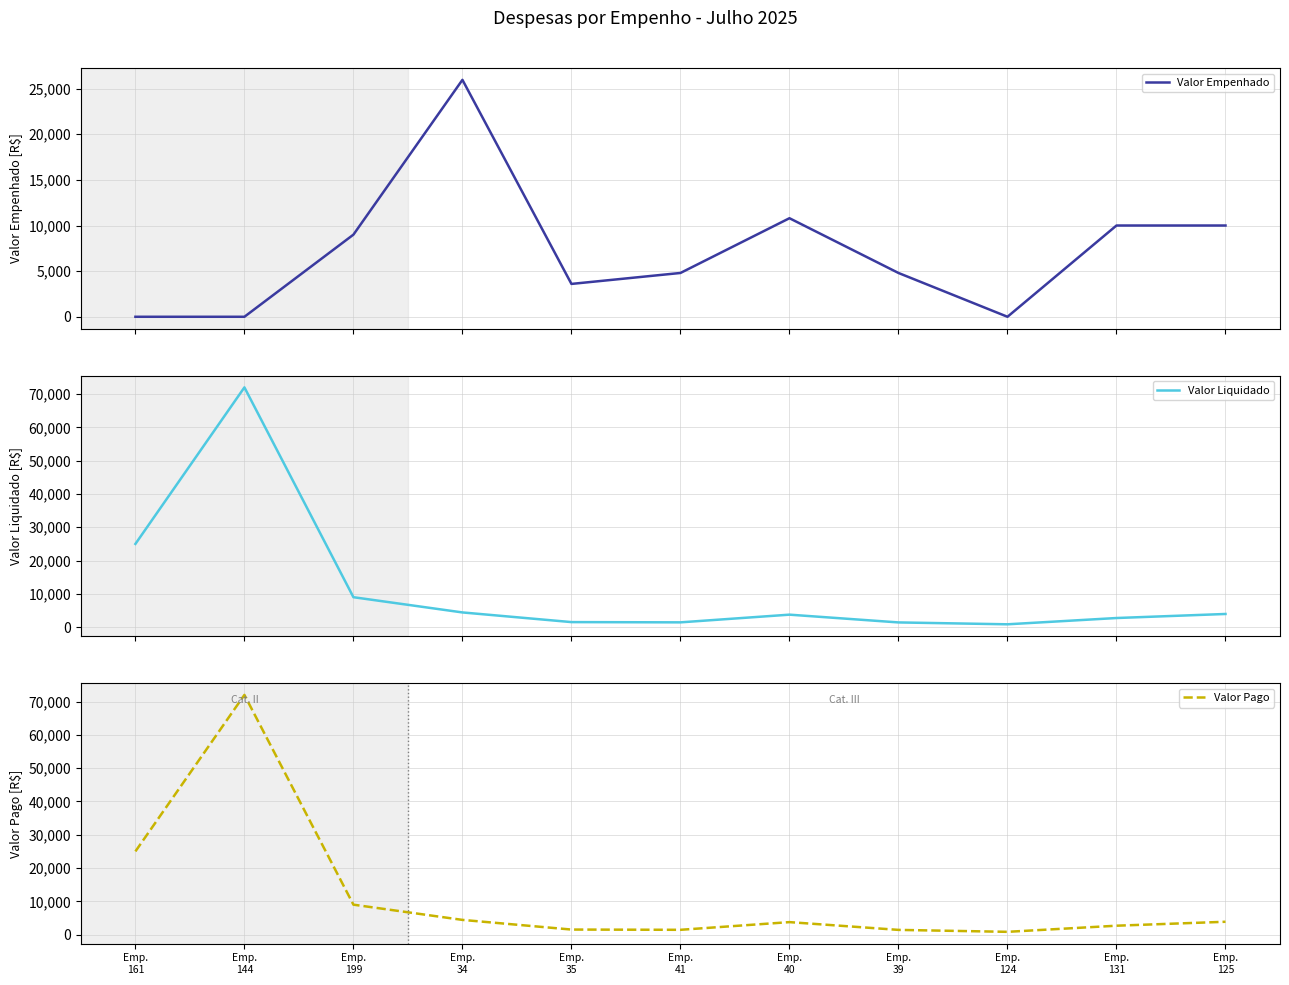

Reading right to left, list all the values displayed in this chart.

Valor Empenhado: Emp.
125=10000.0	Emp.
131=10000.0	Emp.
124=0.0	Emp.
39=4800.0	Emp.
40=10800.0	Emp.
41=4800.0	Emp.
35=3600.0	Emp.
34=25962.0	Emp.
199=9000.0	Emp.
144=0.0	Emp.
161=0.0
Valor Liquidado: Emp.
125=3963.8	Emp.
131=2749.3	Emp.
124=863.6	Emp.
39=1426.5	Emp.
40=3759.1	Emp.
41=1449.5	Emp.
35=1525.4	Emp.
34=4427.1	Emp.
199=9000.0	Emp.
144=72000.0	Emp.
161=25000.0
Valor Pago: Emp.
125=3867.2	Emp.
131=2682.6	Emp.
124=842.5	Emp.
39=1426.5	Emp.
40=3759.1	Emp.
41=1449.5	Emp.
35=1525.4	Emp.
34=4427.1	Emp.
199=9000.0	Emp.
144=72000.0	Emp.
161=25000.0